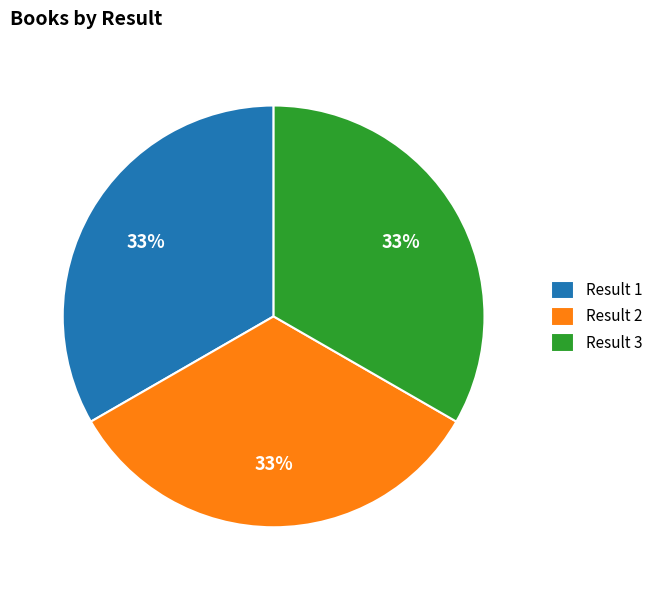

Is it true that Result 1 is 33% of the pie?

True